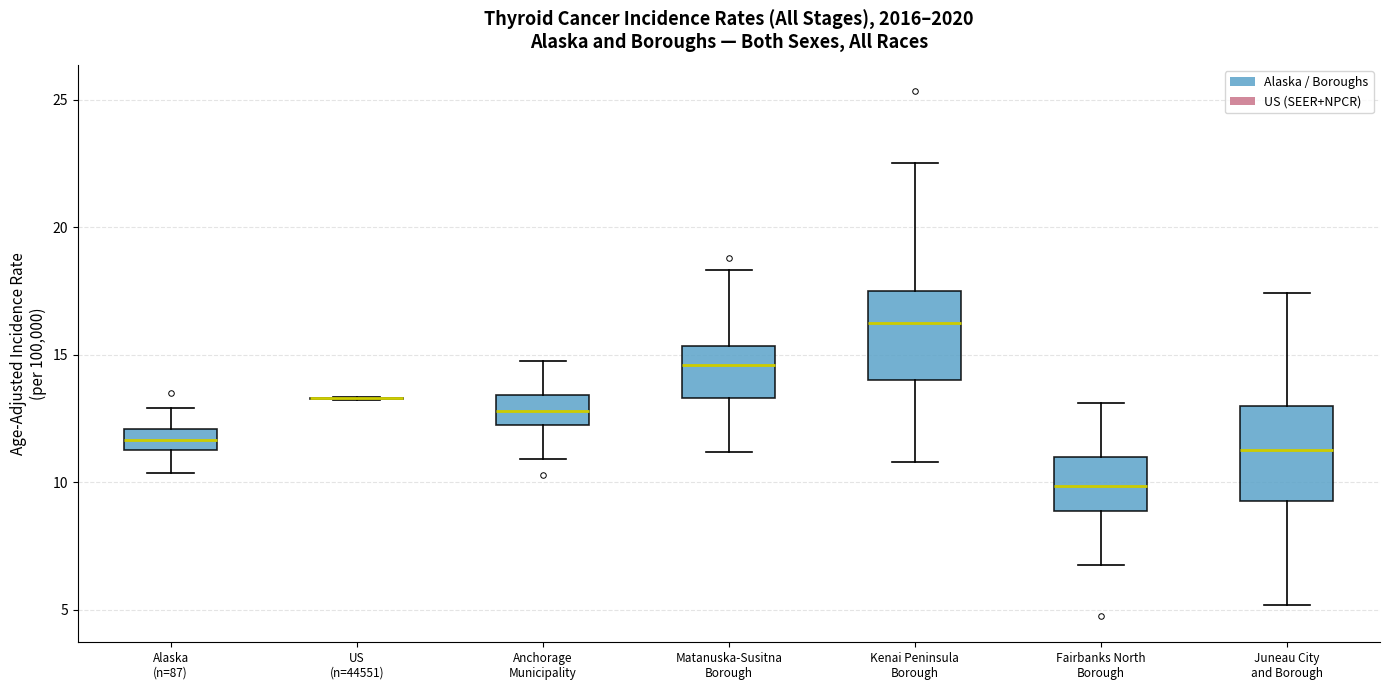

Reading left to right, read every box against the y-axis: the position of its median line, the range the box covers, and the ends of its whiskers. The values are not printed on the chart, so give them approximately, as read against the axis.

Alaska (n=87): median 11.5 (inside the box), box 11.5 to 12.0, whiskers 10.5 to 13.0
US (n=44551): box collapsed to a line at 13.5, whiskers 13.0 to 13.5
Anchorage Municipality: median 13.0, box 12.5 to 13.5, whiskers 11.0 to 14.5
Matanuska-Susitna Borough: median 14.5, box 13.5 to 15.5, whiskers 11.0 to 18.5
Kenai Peninsula Borough: median 16.0, box 14.0 to 17.5, whiskers 11.0 to 22.5
Fairbanks North Borough: median 10.0, box 9.0 to 11.0, whiskers 7.0 to 13.0
Juneau City and Borough: median 11.5, box 9.5 to 13.0, whiskers 5.0 to 17.5